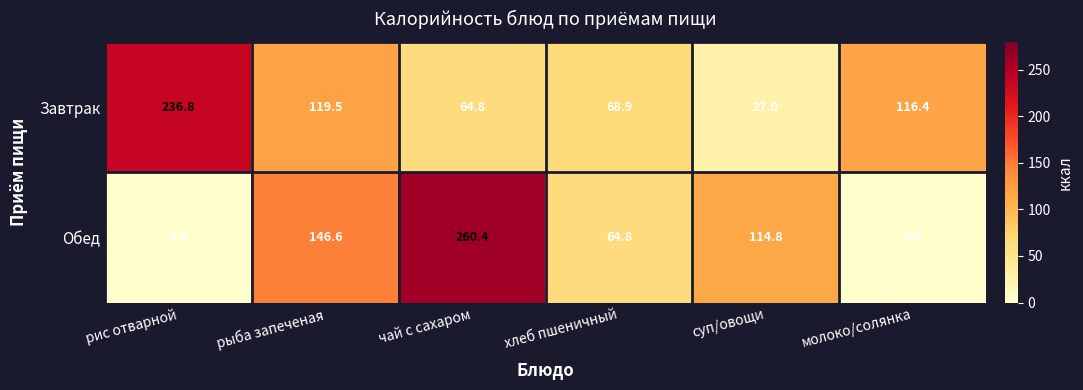

Reading left to right, transcribe all the data shown in this chart.

Завтрак: рис отварной=236.8	рыба запеченая=119.5	чай с сахаром=64.8	хлеб пшеничный=68.9	суп/овощи=27.0	молоко/солянка=116.4
Обед: рис отварной=0.0	рыба запеченая=146.6	чай с сахаром=260.4	хлеб пшеничный=64.8	суп/овощи=114.8	молоко/солянка=0.0